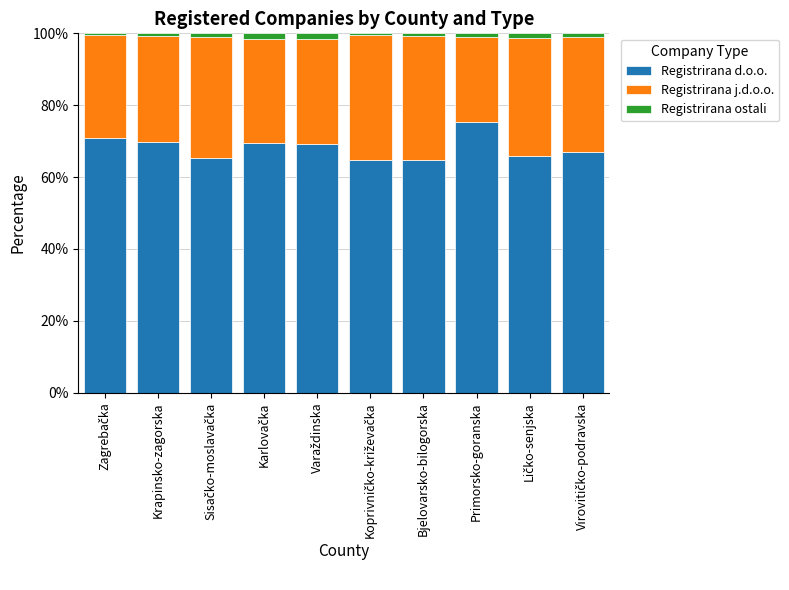

What is the minimum value for Registrirana d.o.o.?

64.6